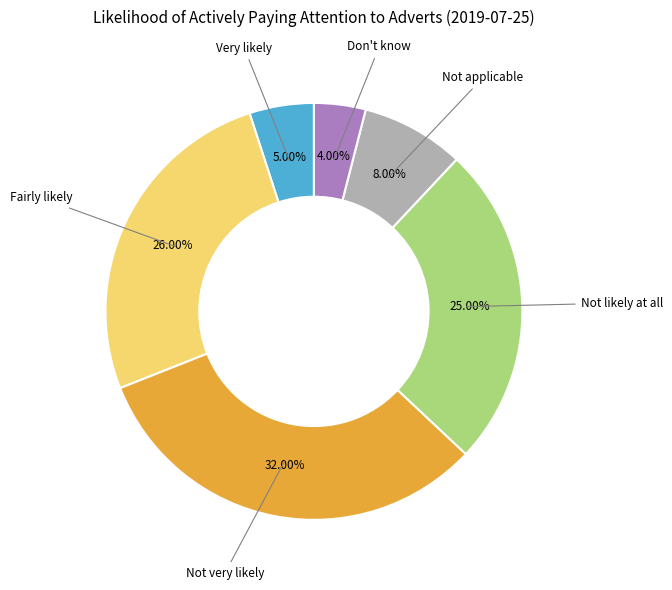

How many segments does this pie chart have?

6